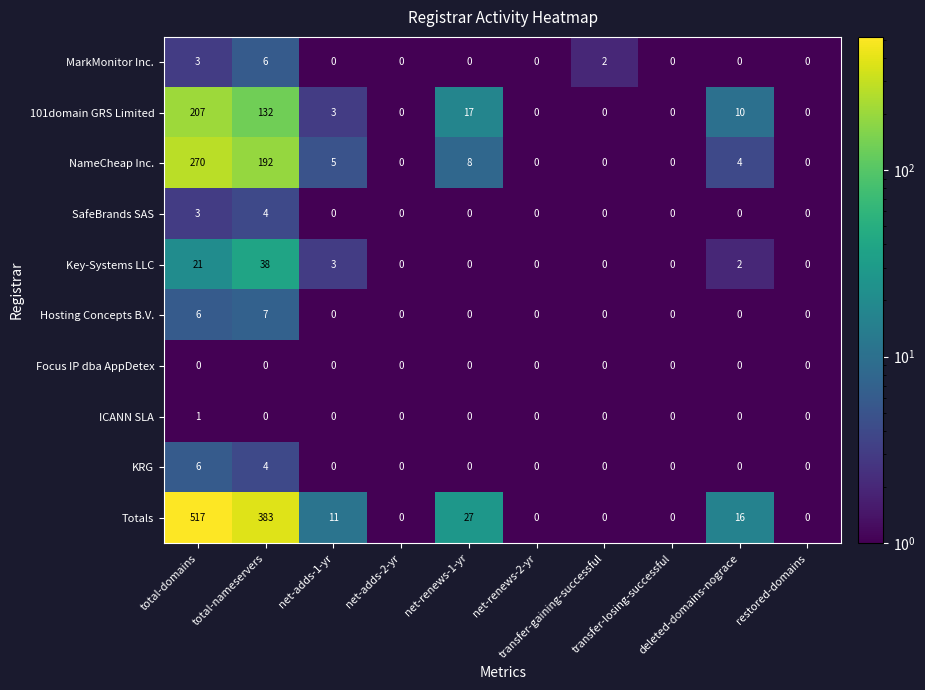

Which series has the largest total across all categories?

Totals